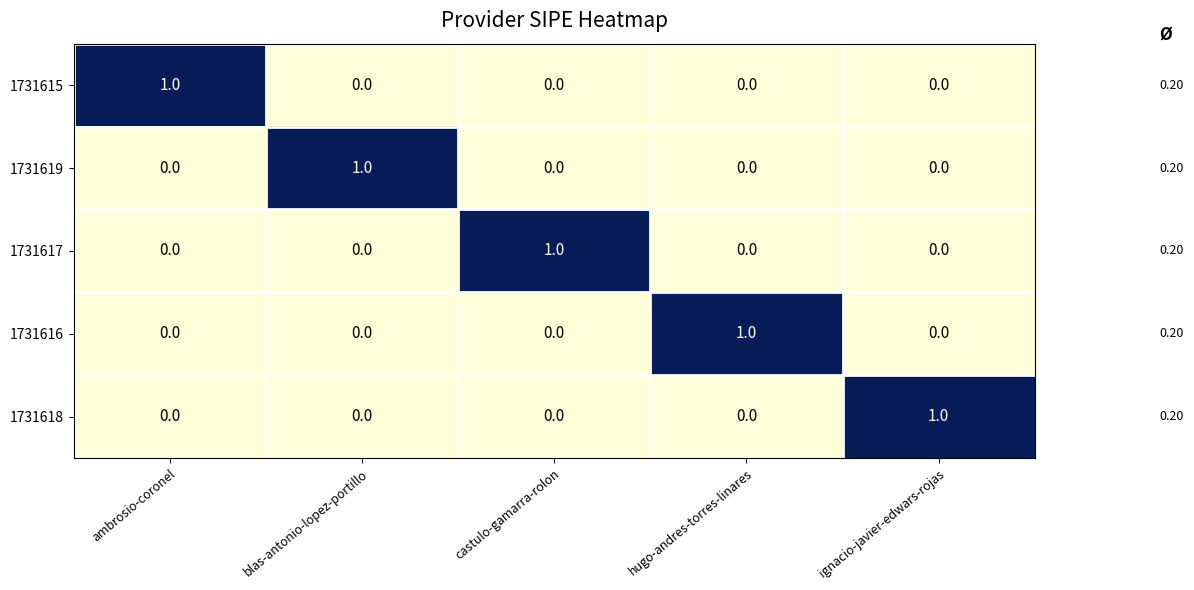

Is the value of 1731615 at ignacio-javier-edwars-rojas greater than the value of 1731617 at castulo-gamarra-rolon?

No